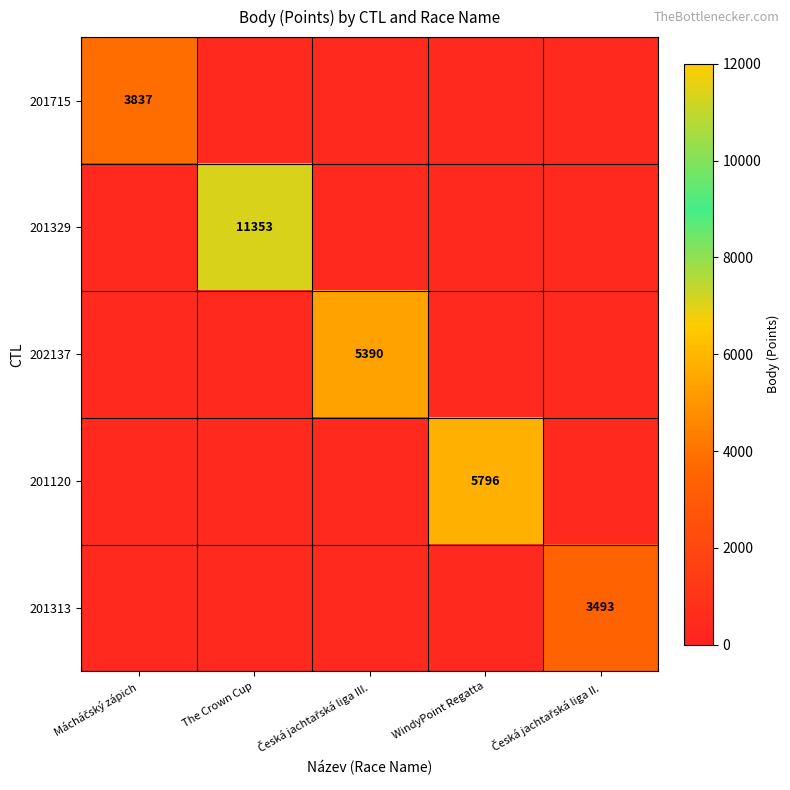

True or false: 201120 has a value of 9281 at WindyPoint Regatta.

False